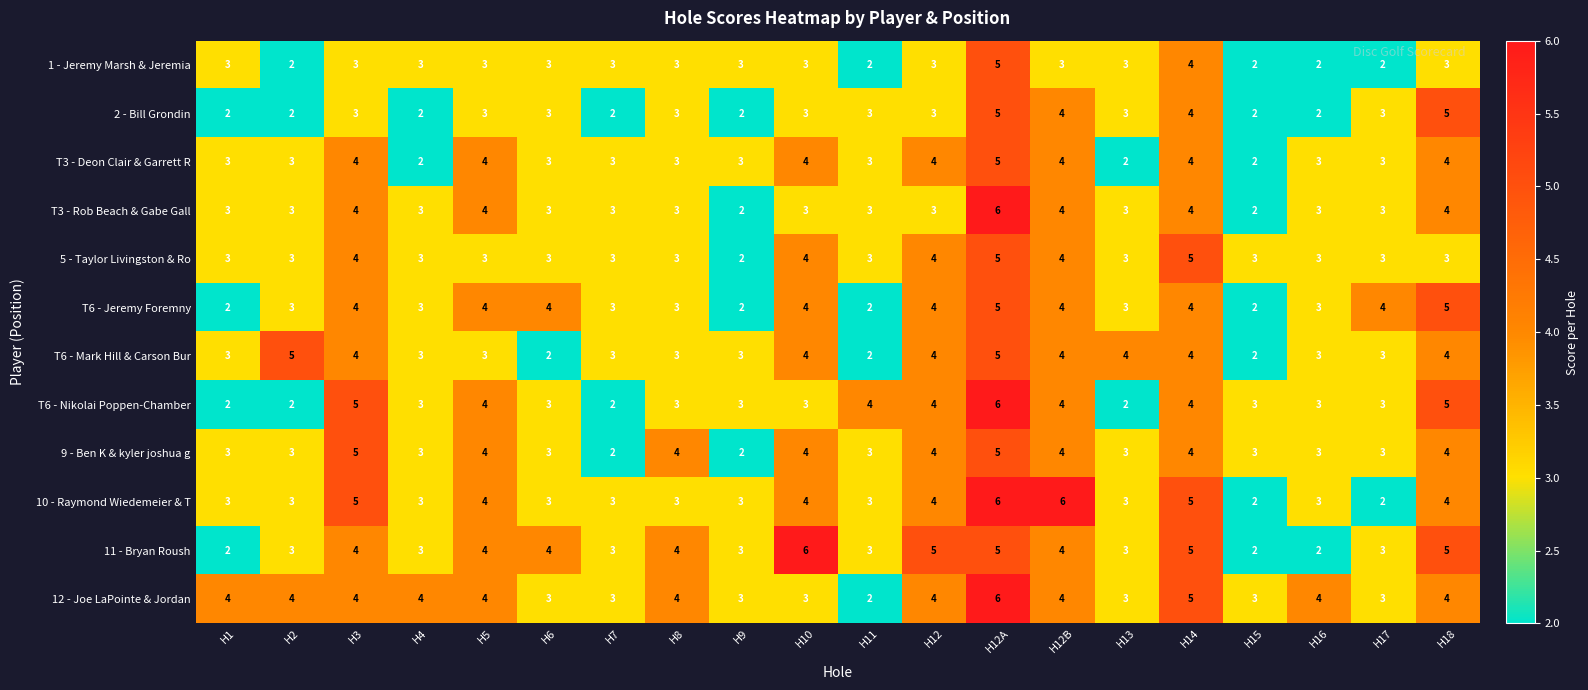

The T3 - Deon Clair & Garrett R series shows 8 at H12A. True or false?

False